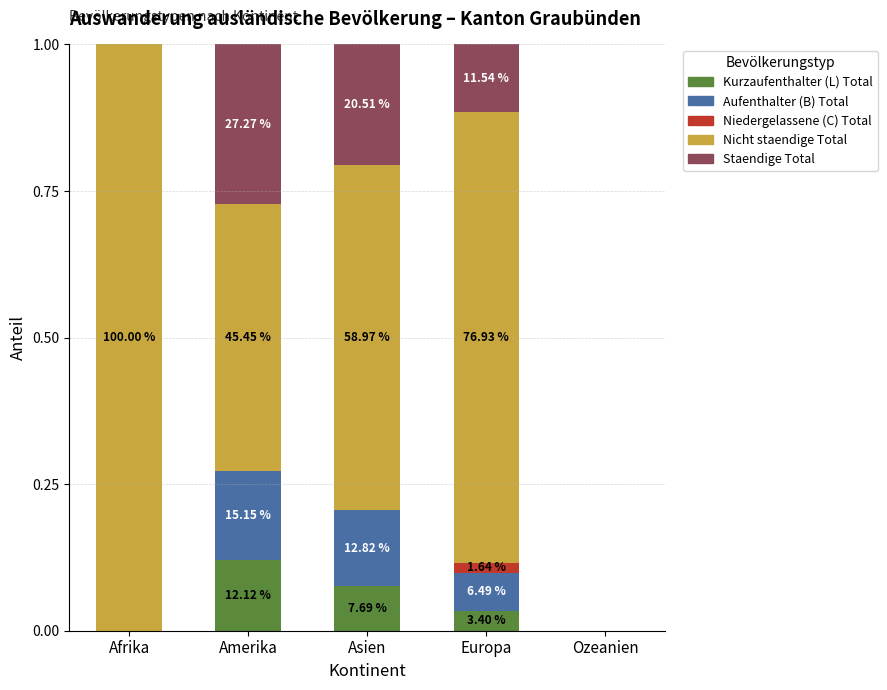

What is the label of the 5th bar from the right?

Afrika